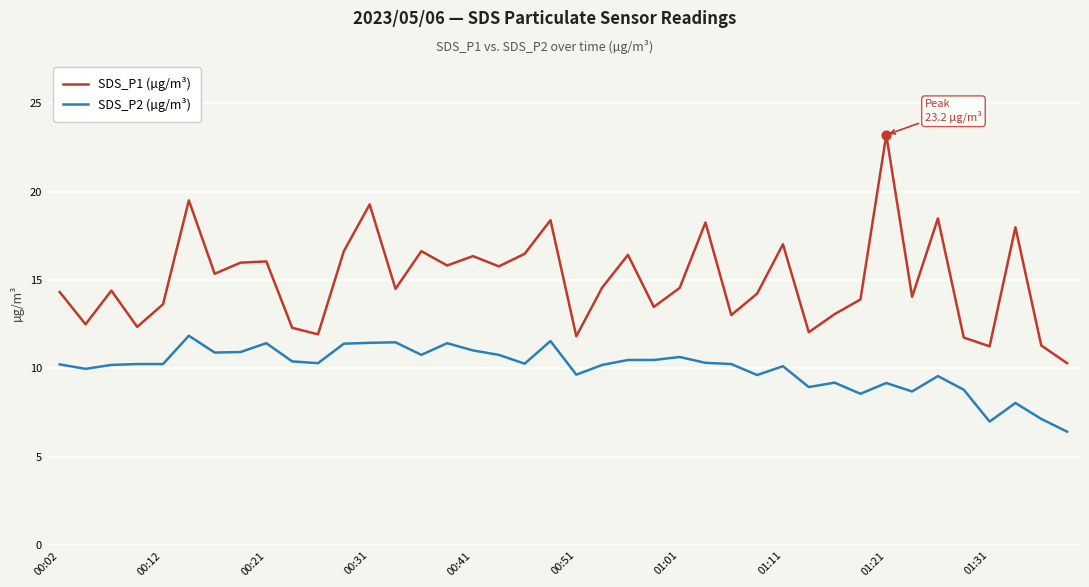

What are all the series names shown in the legend?

SDS_P1 (µg/m³), SDS_P2 (µg/m³)